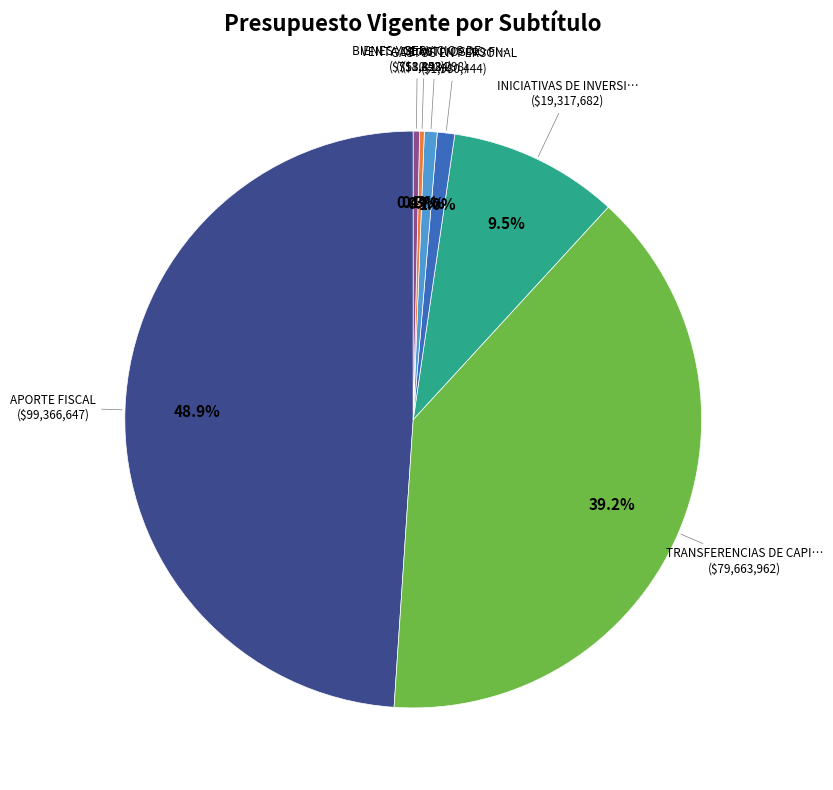

Is there any slice that represents more than half of the pie?

No